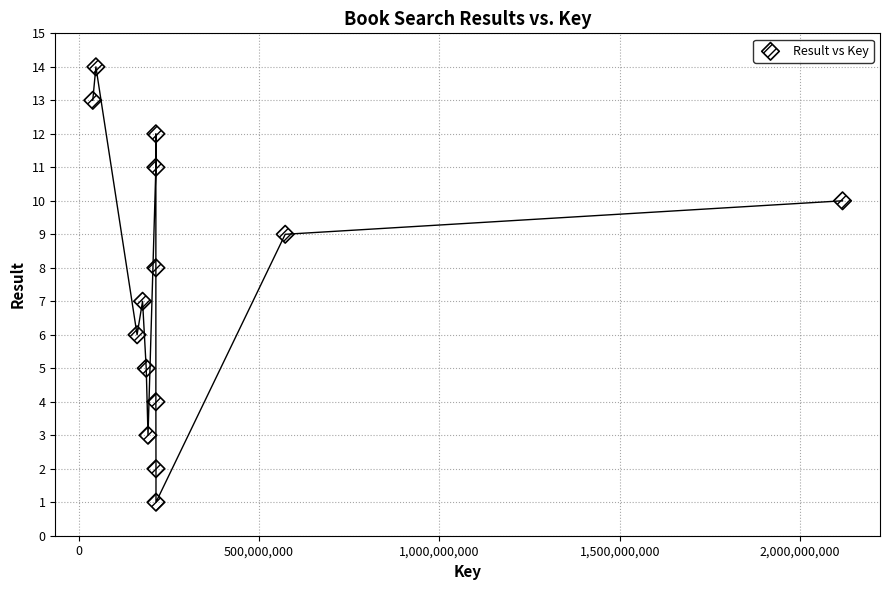

What is the range of Y values (max minus min)?

13